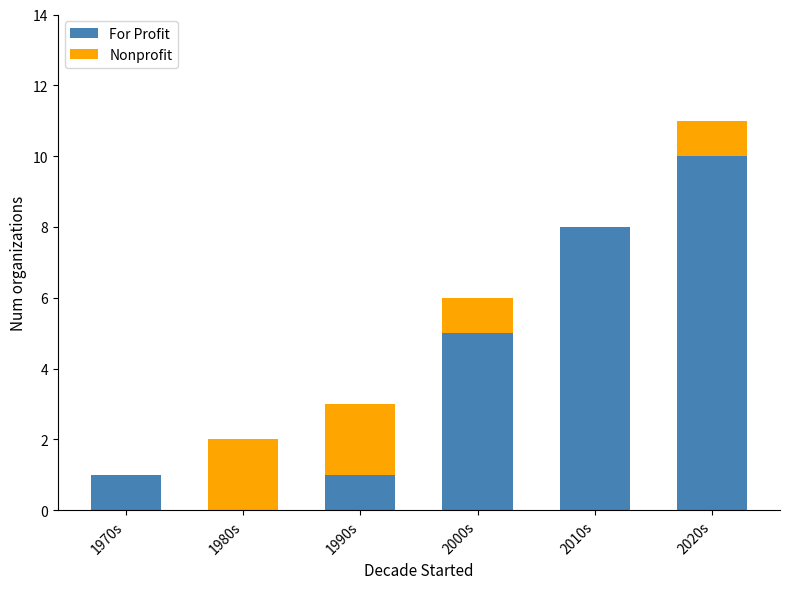

What is the maximum value for For Profit?

10